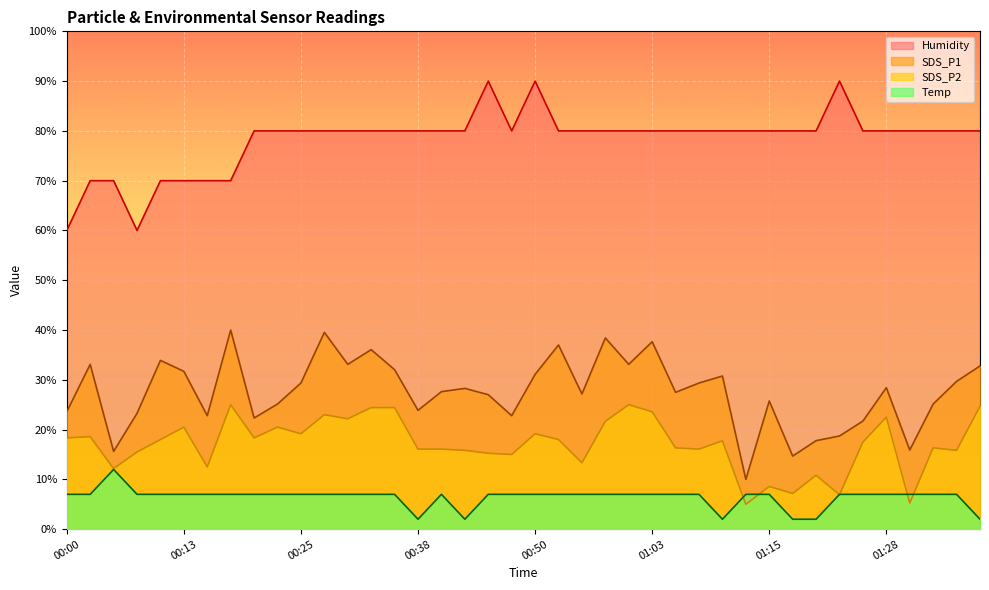

What is the minimum value for SDS_P1?

10.0